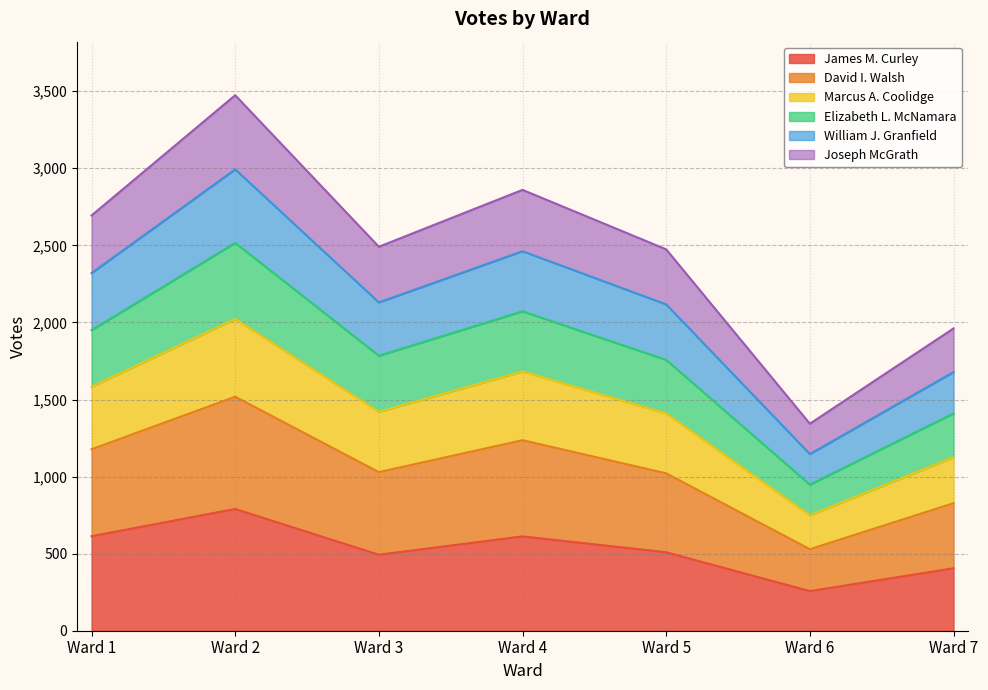

Does the chart display data point markers on the line(s)?

No